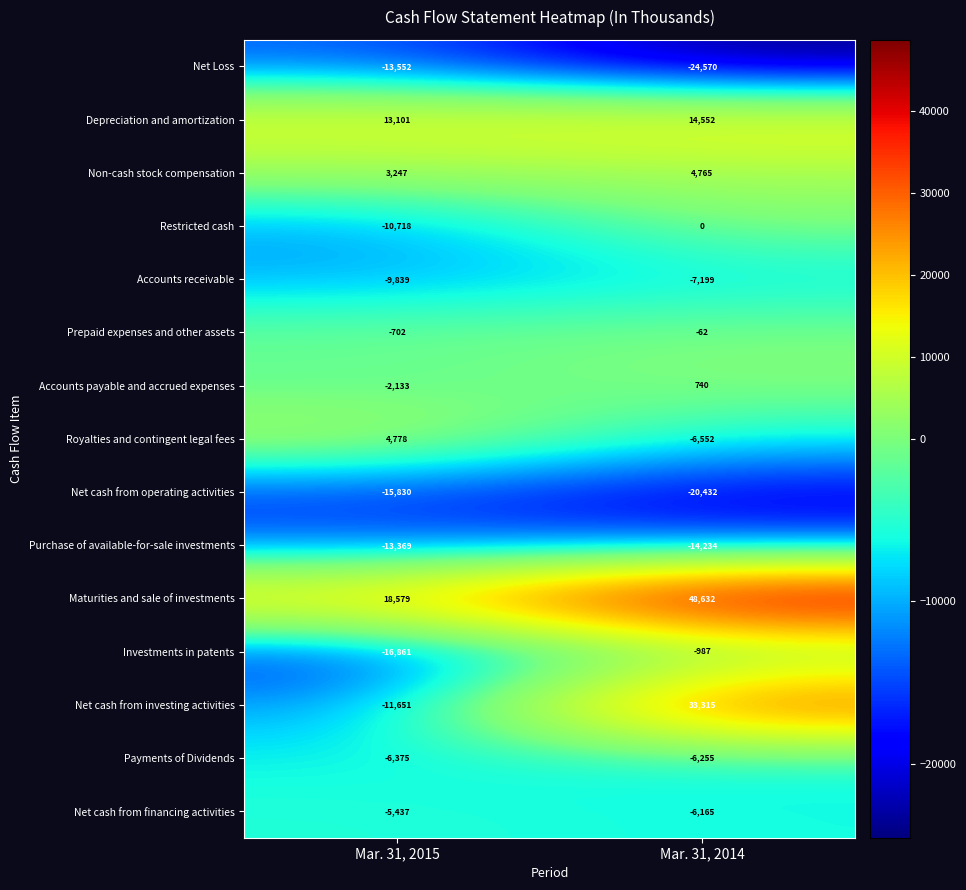

Where is Net cash from operating activities nearest to the value -18131?

Mar. 31, 2015